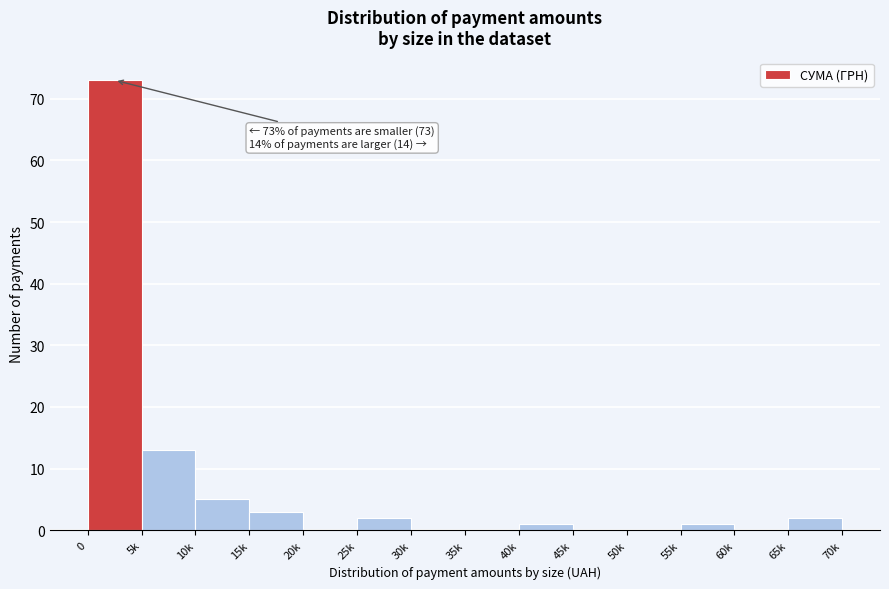

Reading left to right, list all the values displayed in this chart.

0=73	5k=13	10k=5	15k=3	20k=0	25k=2	30k=0	35k=0	40k=1	45k=0	50k=0	55k=1	60k=0	65k=2